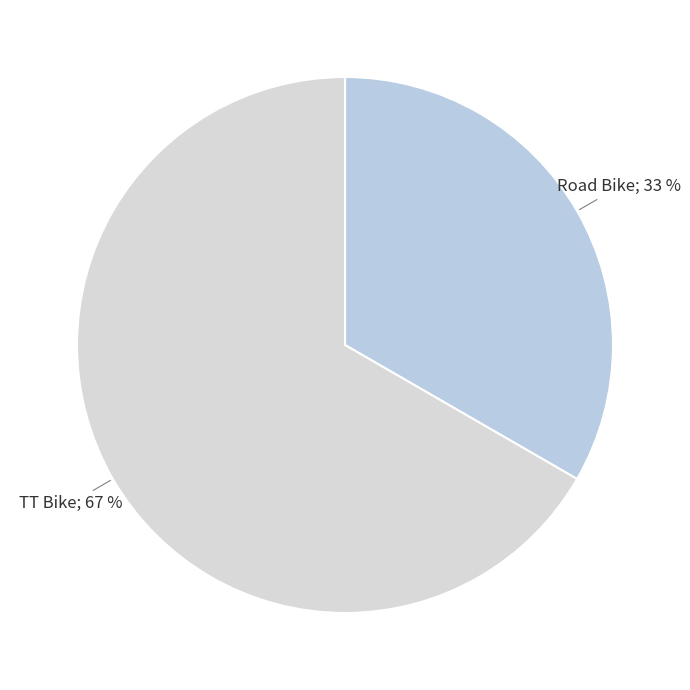

Which slice is the largest?

TT Bike